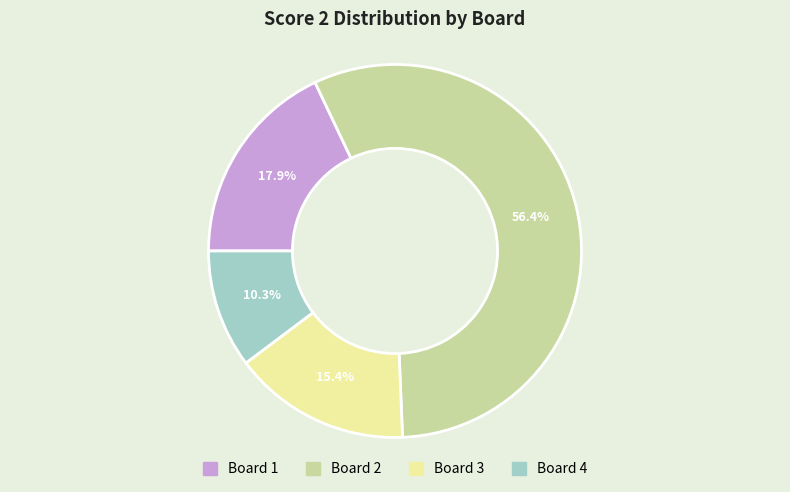

Is it true that Board 1 is 18% of the pie?

True